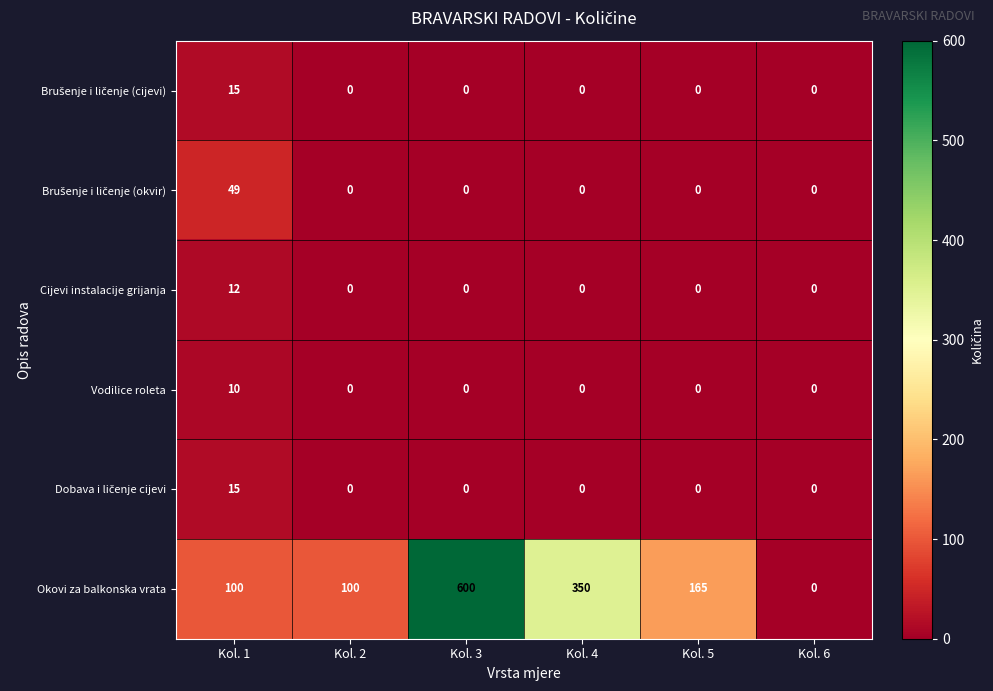

Is it true that Cijevi instalacije grijanja equals 6 at Kol. 5?

False